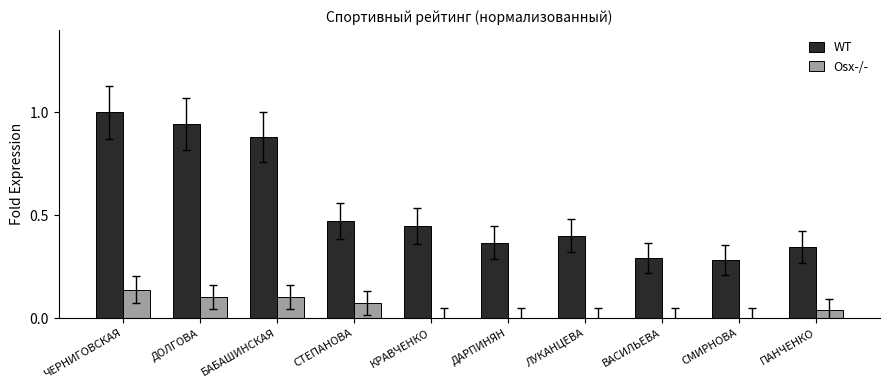

Are the bars grouped side by side (vs. stacked)?

Yes